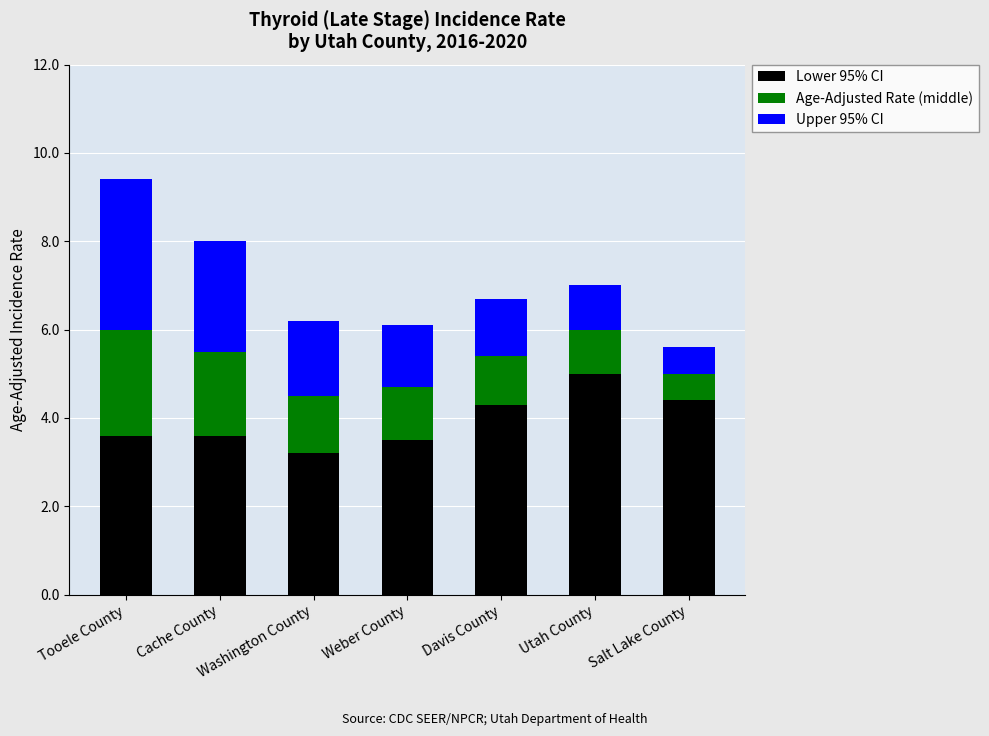

True or false: Lower 95% CI has a value of 6.8 at Salt Lake County.

False